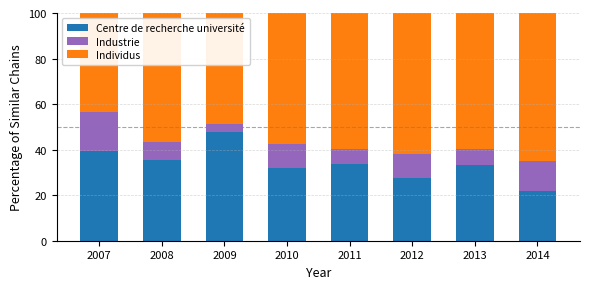

At which label does Centre de recherche université reach its minimum?

2014